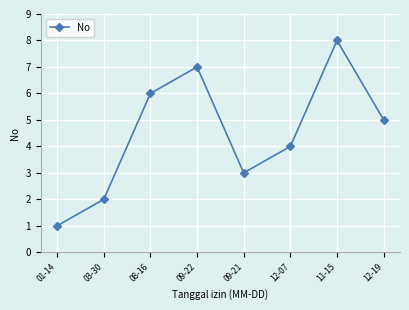

Count the number of data series in this chart.

1